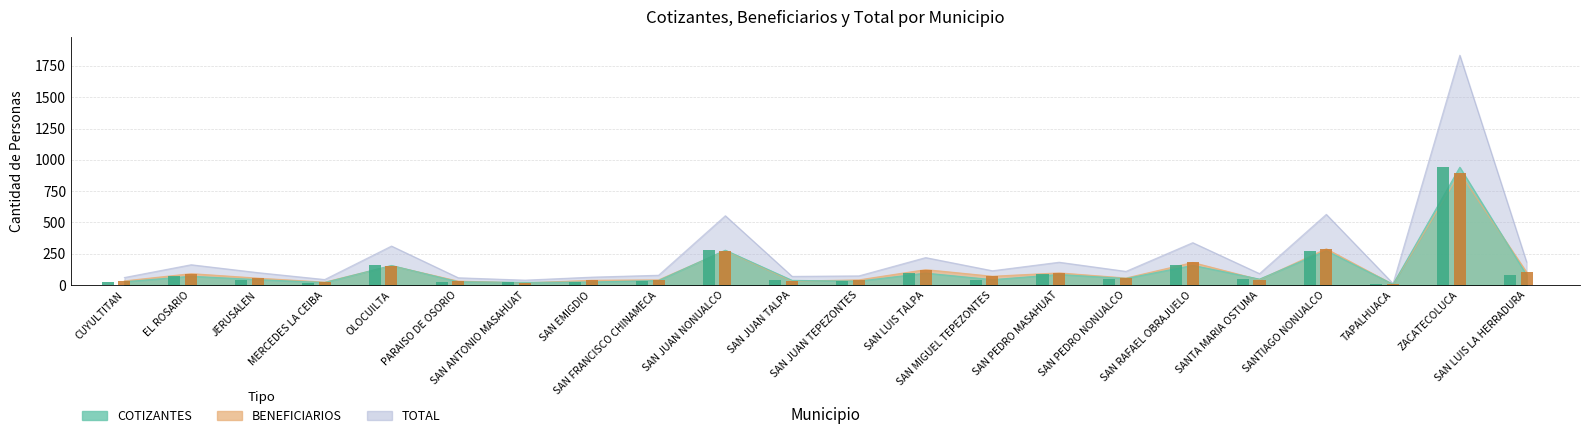

What is the sum of all COTIZANTES values?

2568